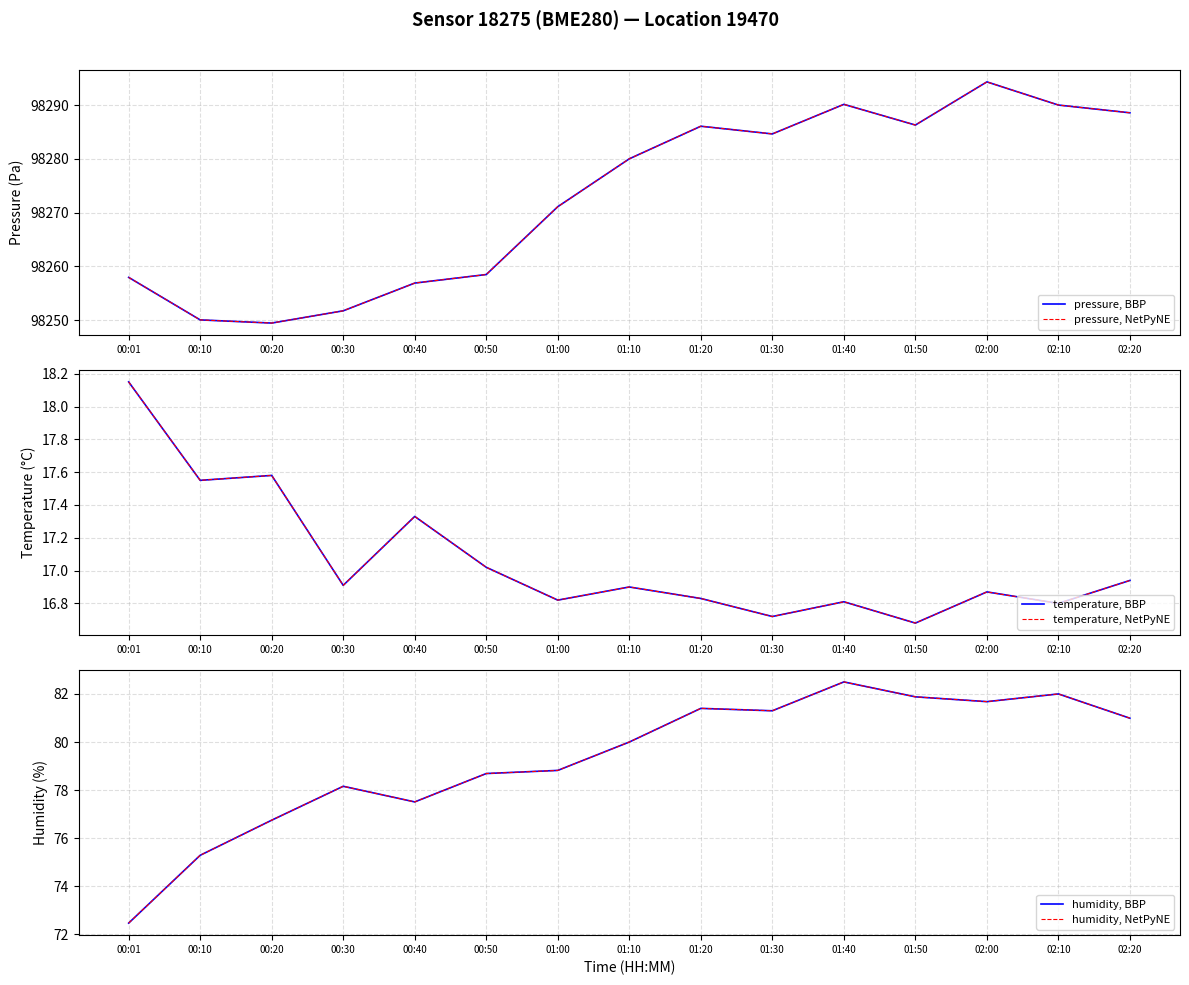

The pressure, NetPyNE series shows 98290.1 at 01:40. True or false?

True